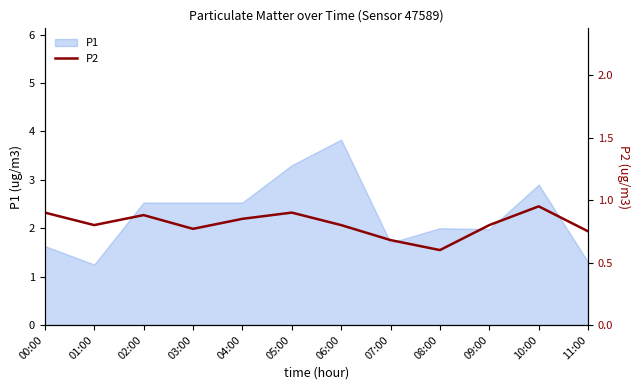

Where is the data nearest to the value 0?

08:00